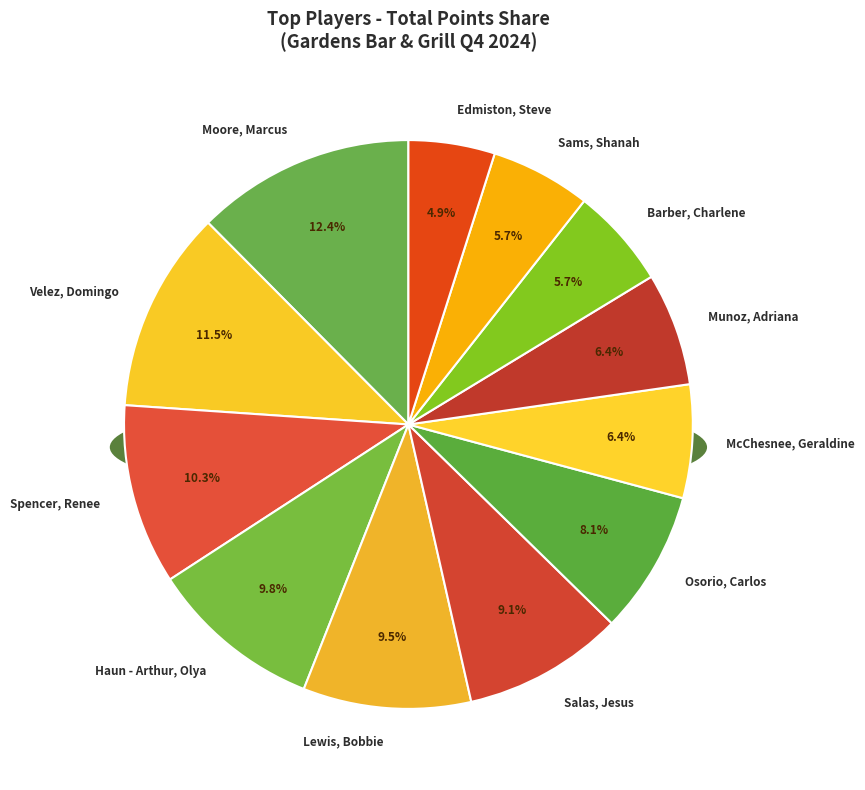

Is there any slice that represents more than half of the pie?

No